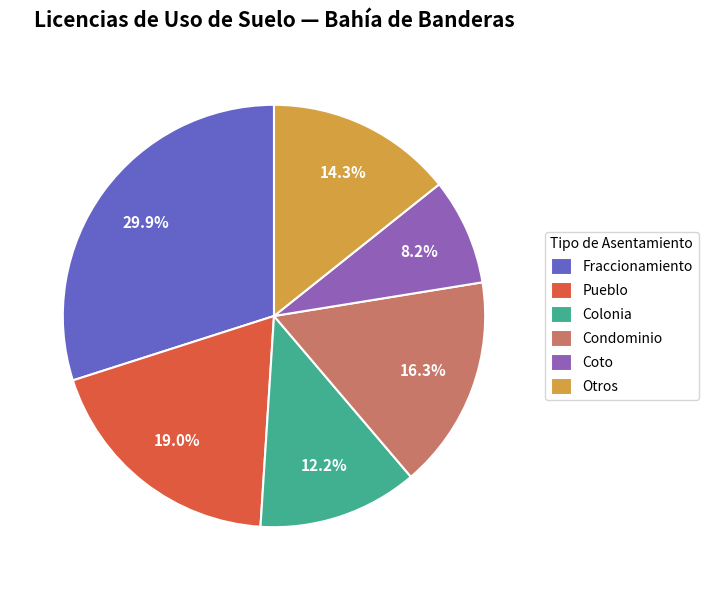

Is the sum of Otros and Pueblo greater than half?

No